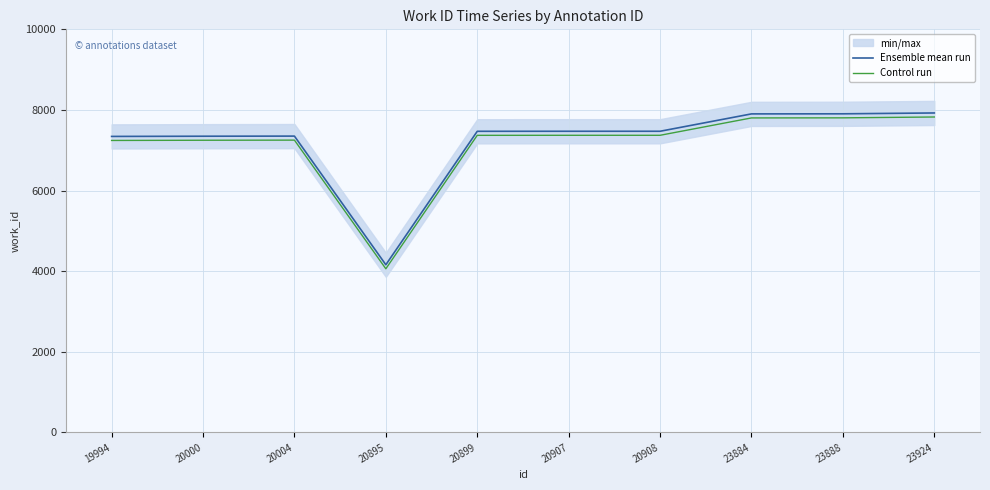

In Ensemble mean run, how many points are higher than both neighbors (excluding endpoints)?

1